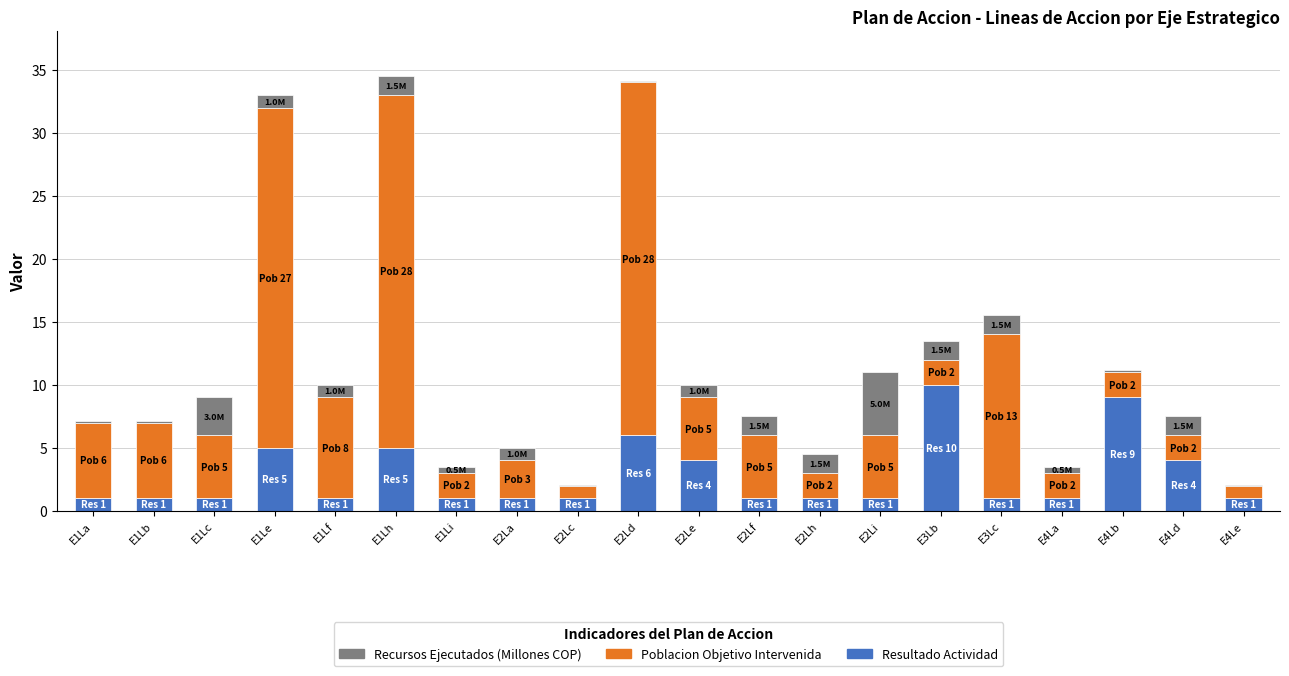

What is the total value across all series at E2La?

5.0